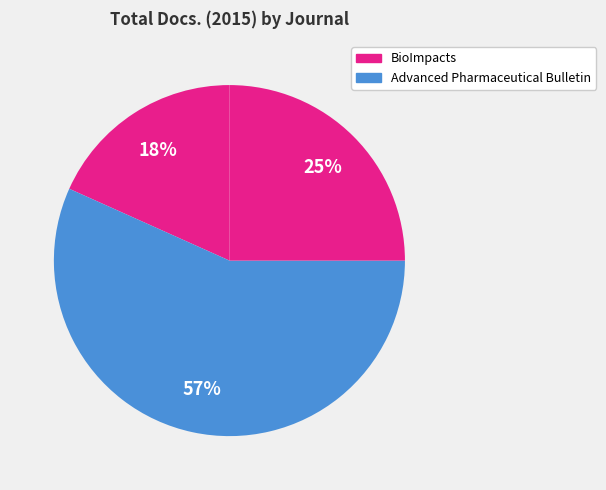

Count the number of slices in the pie.

3